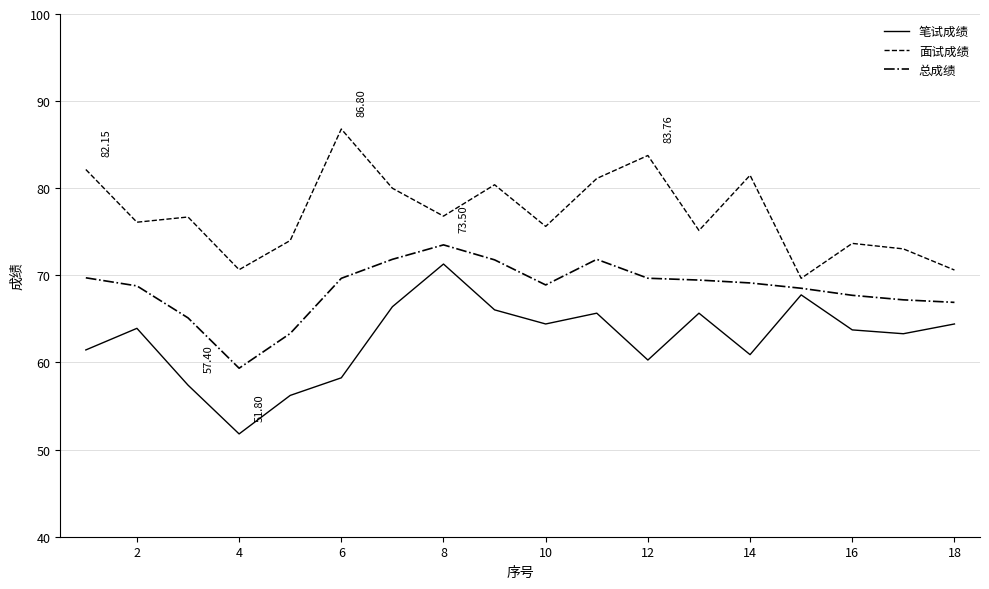

True or false: 面试成绩 and 笔试成绩 intersect in this chart.

False